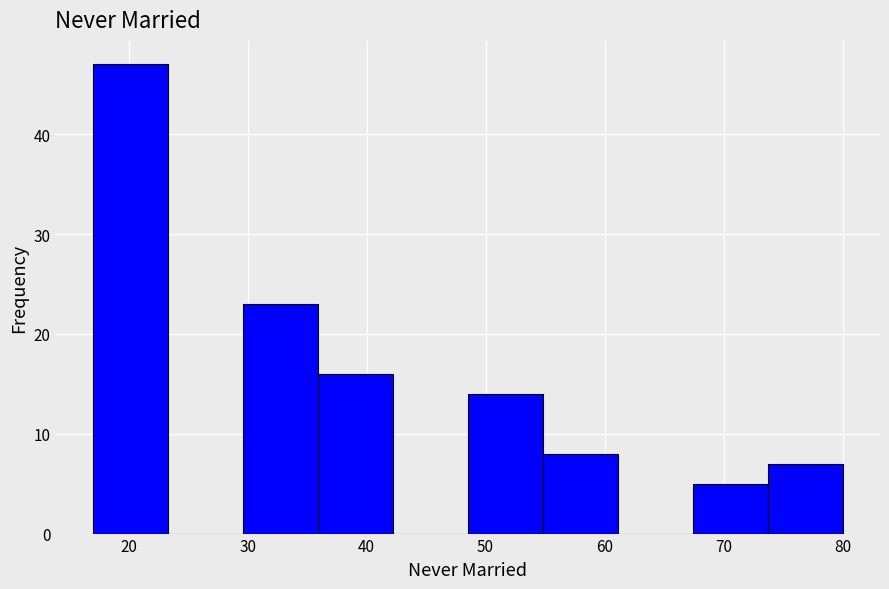

Over which range of the x-axis is the bar tallest?

17.0 to 23.3